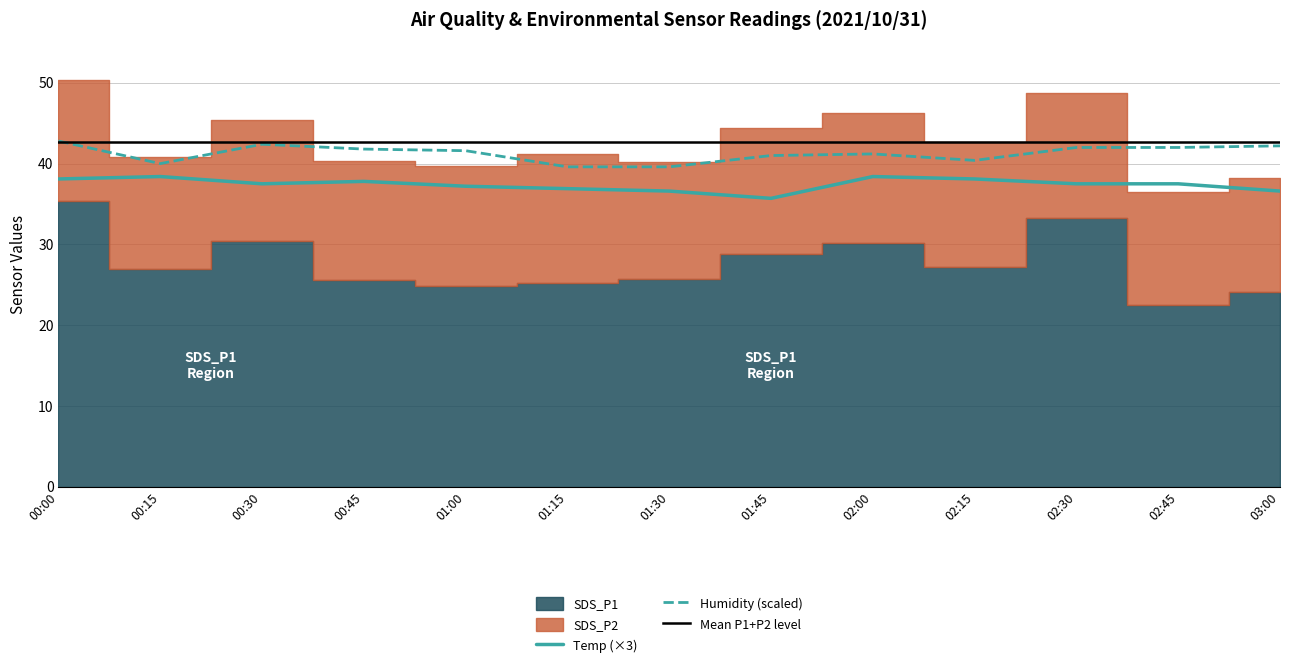

True or false: Humidity and Temp cross at least once.

False